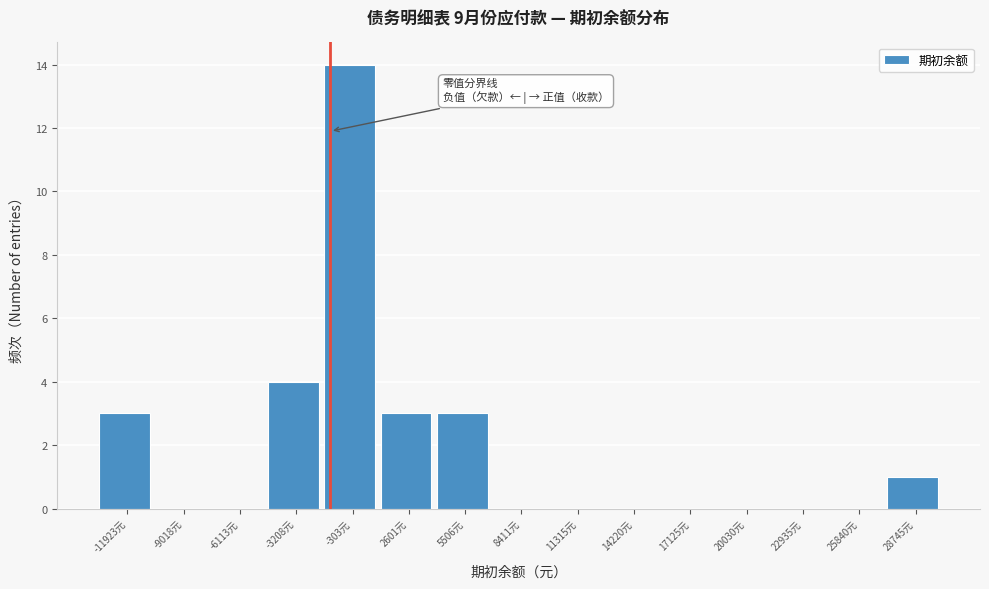

Reading left to right, transcribe all the data shown in this chart.

-11923元=3	-9018元=0	-6113元=0	-3208元=4	-303元=14	2601元=3	5506元=3	8411元=0	11315元=0	14220元=0	17125元=0	20030元=0	22935元=0	25840元=0	28745元=1